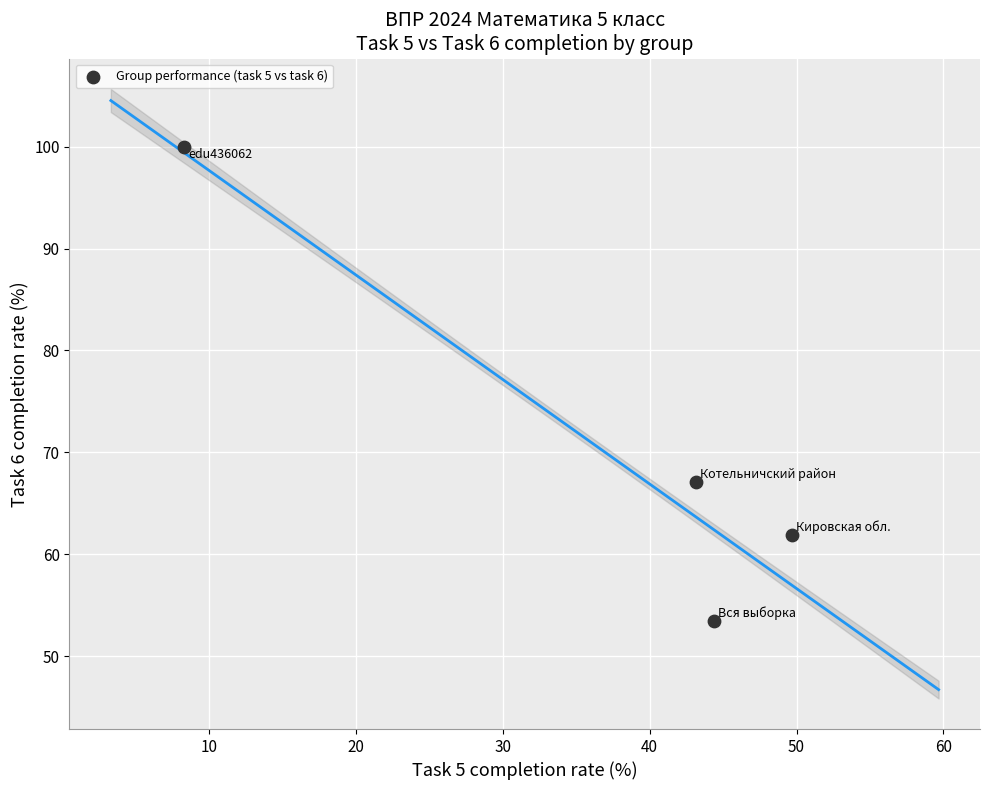

What is the average Y value?

70.6